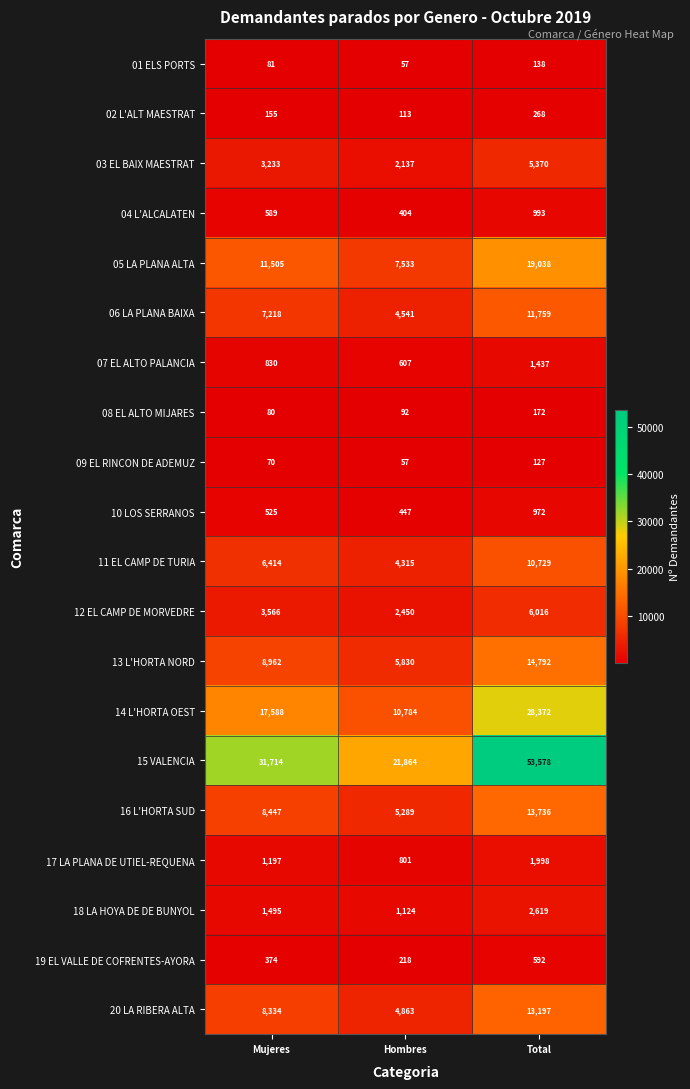

List the series in order of their peak value, highest first.

15 VALENCIA, 14 L'HORTA OEST, 05 LA PLANA ALTA, 13 L'HORTA NORD, 16 L'HORTA SUD, 20 LA RIBERA ALTA, 06 LA PLANA BAIXA, 11 EL CAMP DE TURIA, 12 EL CAMP DE MORVEDRE, 03 EL BAIX MAESTRAT, 18 LA HOYA DE DE BUNYOL, 17 LA PLANA DE UTIEL-REQUENA, 07 EL ALTO PALANCIA, 04 L'ALCALATEN, 10 LOS SERRANOS, 19 EL VALLE DE COFRENTES-AYORA, 02 L'ALT MAESTRAT, 08 EL ALTO MIJARES, 01 ELS PORTS, 09 EL RINCON DE ADEMUZ